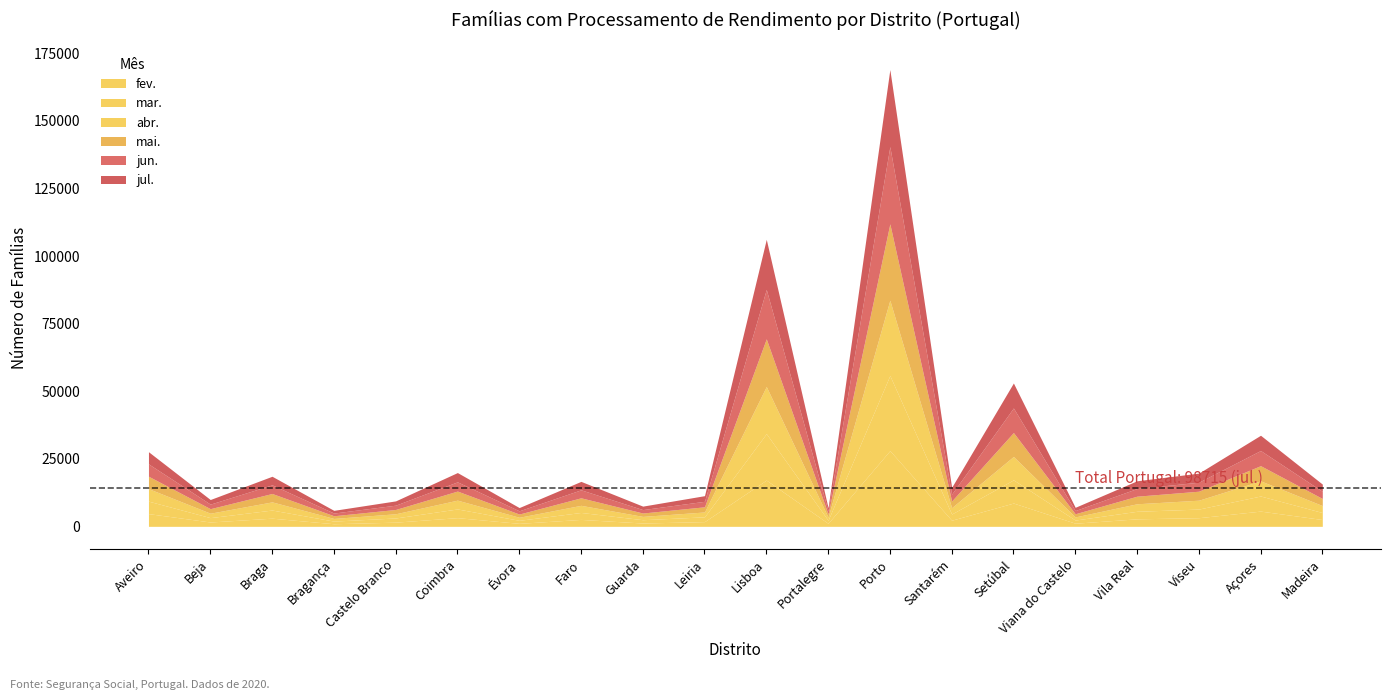

The jul. series shows 1999 at Évora. True or false?

False